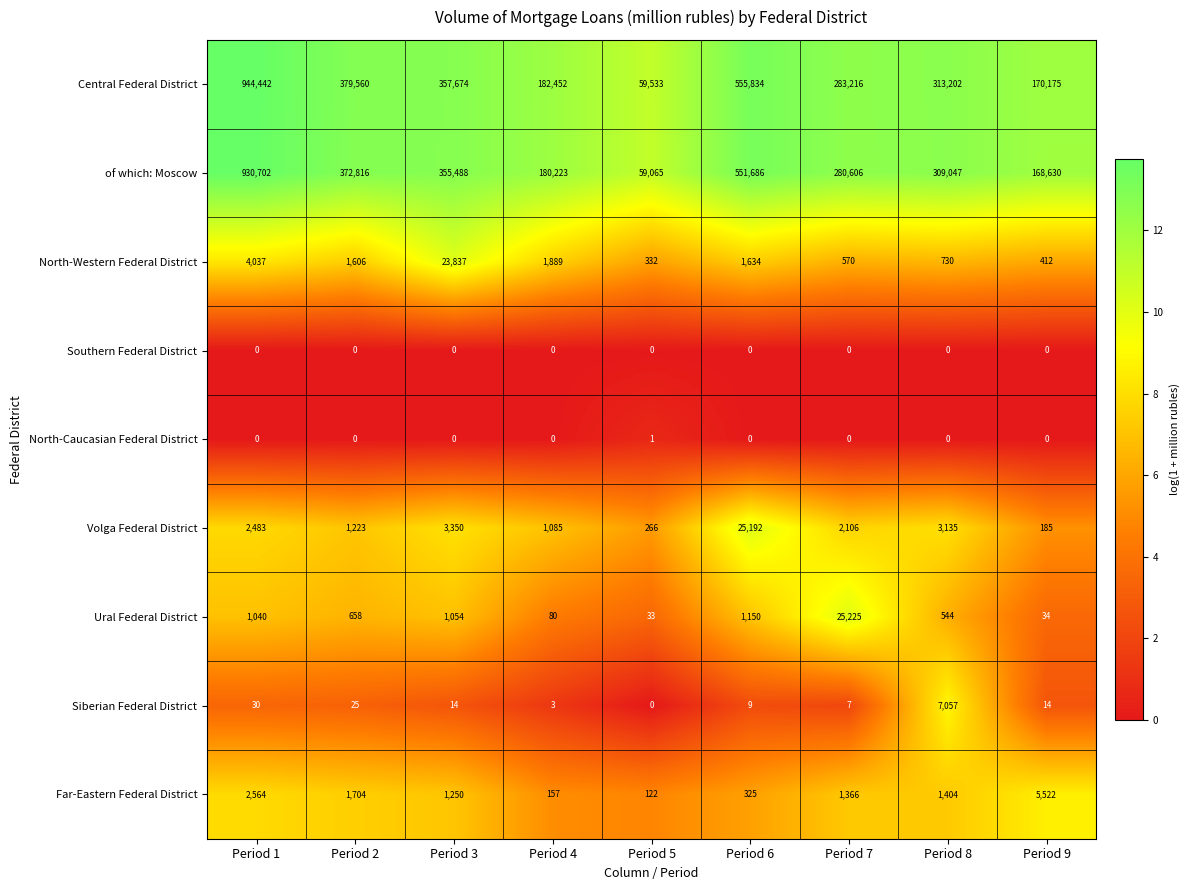

At which category is the sum across all series the highest?

Period 1